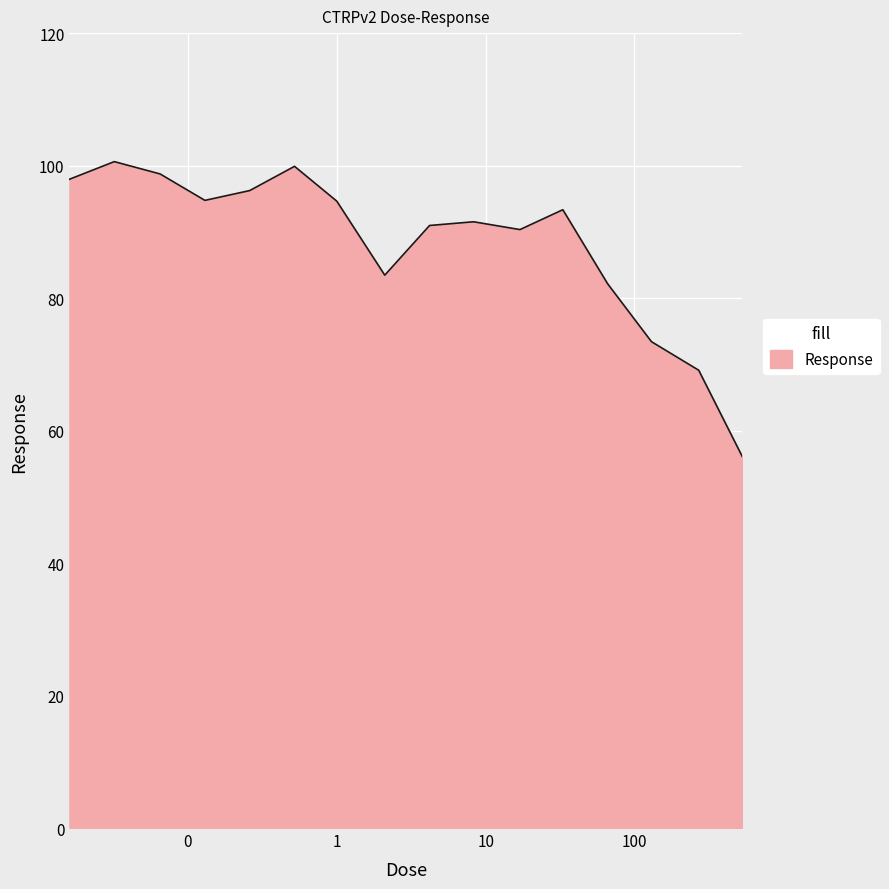

What is the difference between the maximum and minimum values?

44.5